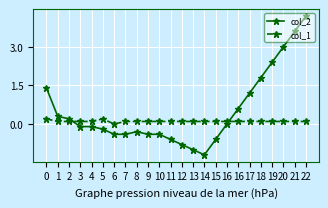

What is the value of the col_2 point at the 23rd from the left?

3.6